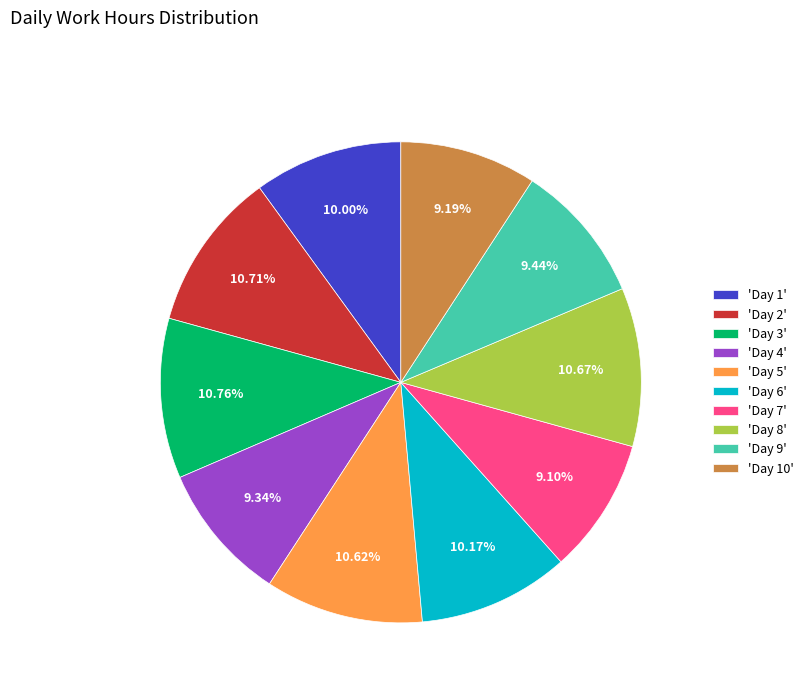

Approximately how many times larger is the value at 'Day 3' compared to 'Day 6'?

1.1